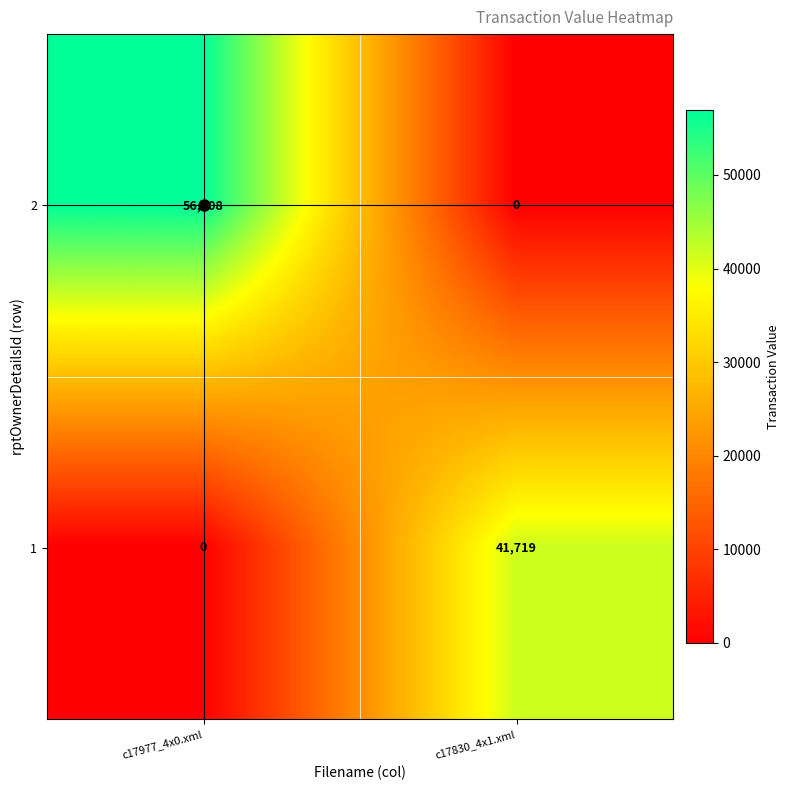

List the labels in order of 1 value, smallest first.

c17977_4x0.xml, c17830_4x1.xml